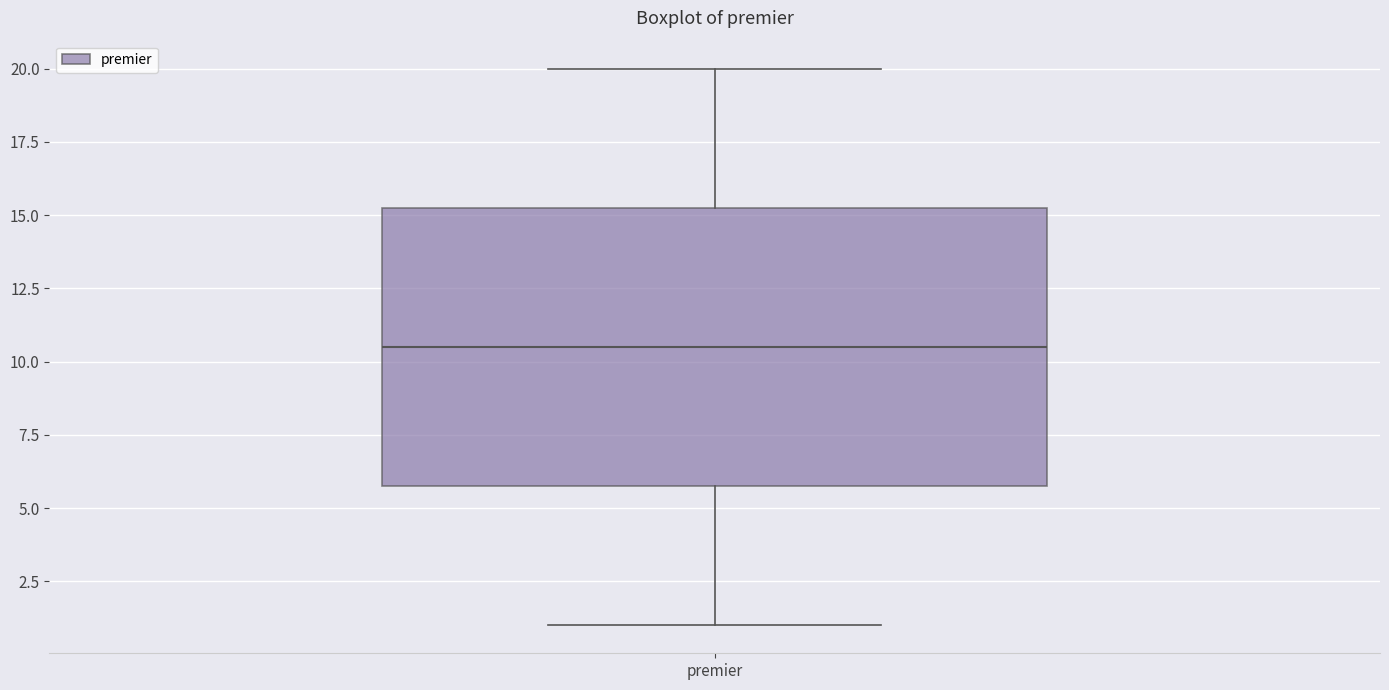

Read this box plot against the y-axis: the position of the median line, the range covered by the box, and the ends of both whiskers. The values are not printed on the chart, so give them approximately, as read against the axis.

median 10.5, box 6.0 to 15.5, whiskers 1.0 to 20.0